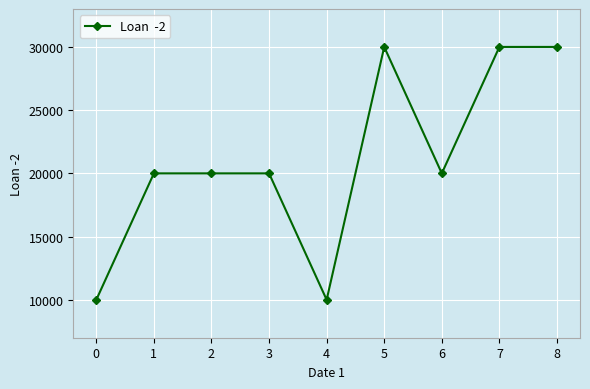

What is the average value?

21111